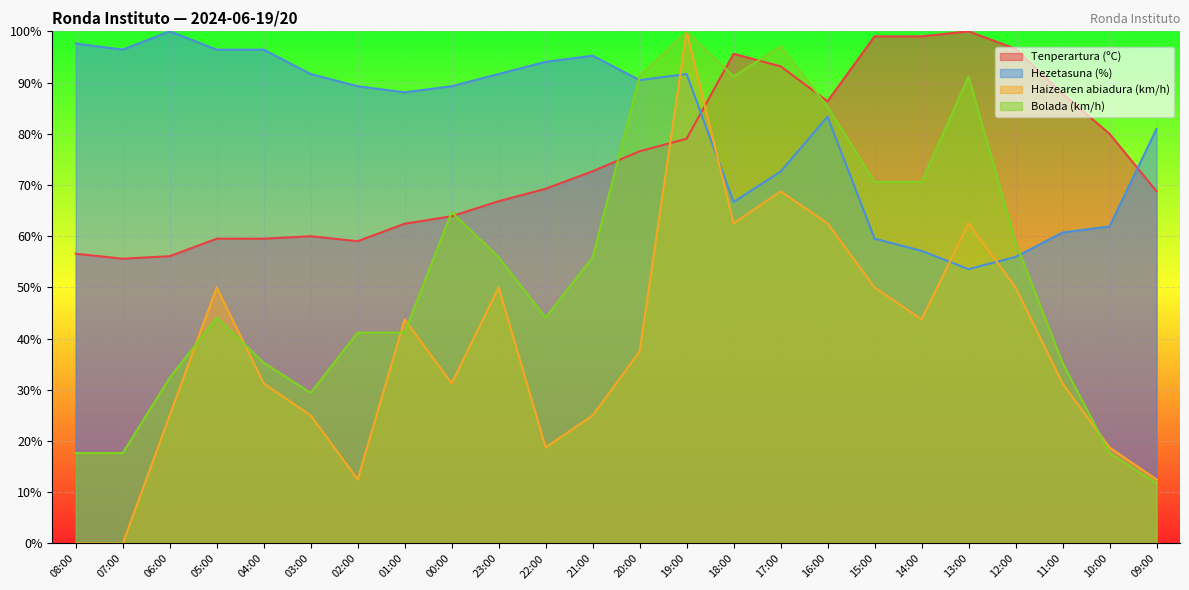

What are all the series names shown in the legend?

Tenperartura (ºC), Hezetasuna (%), Haizearen abiadura (km/h), Bolada (km/h)